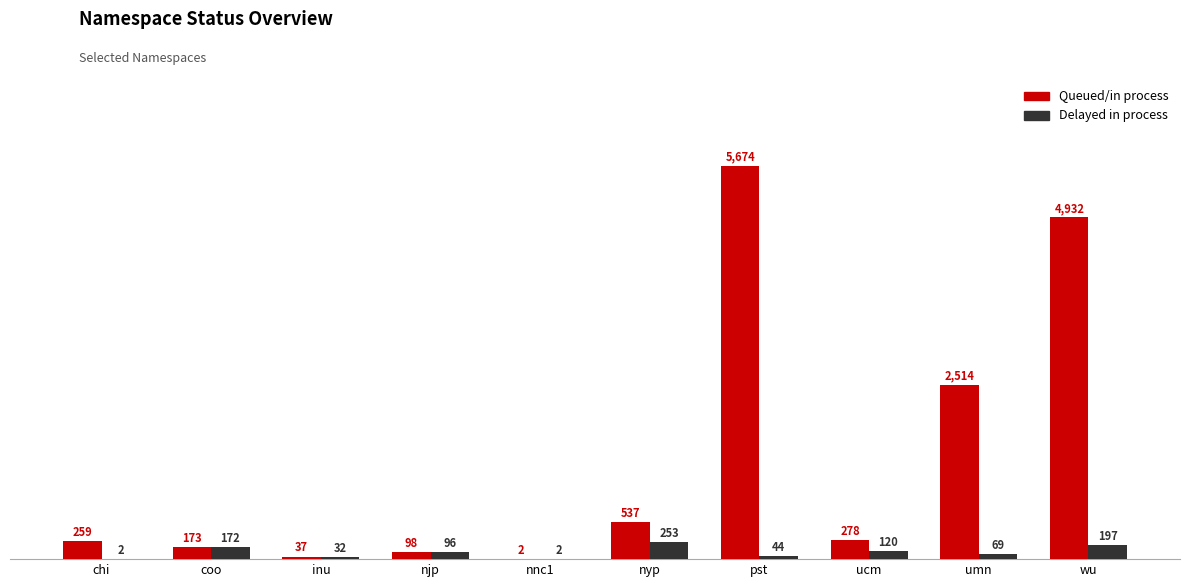

Which series has the largest range (max minus min)?

Queued/in process